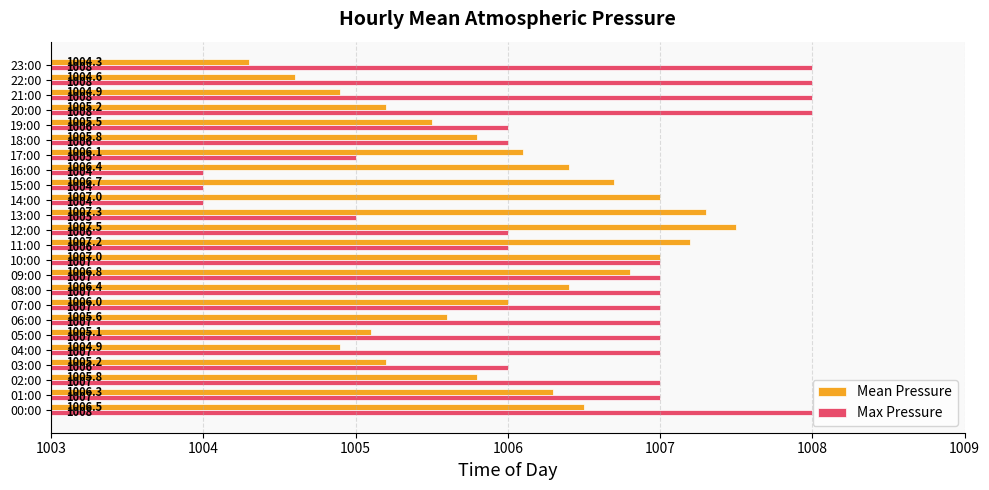

Which series changed the most between 03:00 and 11:00?

Mean Pressure